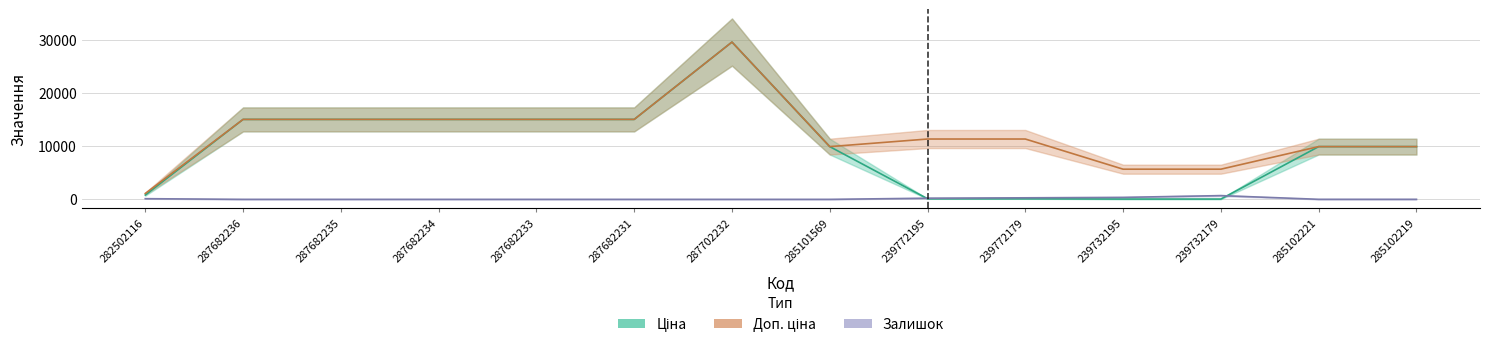

Reading right to left, list all the values displayed in this chart.

Ціна: 285102219=9908.5	285102221=9908.5	239732179=56.7	239732195=56.7	239772179=113.3	239772195=113.3	285101569=9908.5	287702232=29548.9	287682231=15019.2	287682233=15019.2	287682234=15019.2	287682235=15019.2	287682236=15019.2	282502116=813.0
Доп. ціна: 285102219=9908.5	285102221=9908.5	239732179=5667.0	239732195=5667.0	239772179=11334.0	239772195=11334.0	285101569=9908.5	287702232=29548.9	287682231=15019.2	287682233=15019.2	287682234=15019.2	287682235=15019.2	287682236=15019.2	282502116=1101.8
Залишок: 285102219=7.0	285102221=8.0	239732179=702.0	239732195=370.0	239772179=290.0	239772195=215.0	285101569=0.0	287702232=0.0	287682231=0.0	287682233=0.0	287682234=0.0	287682235=0.0	287682236=0.0	282502116=125.0